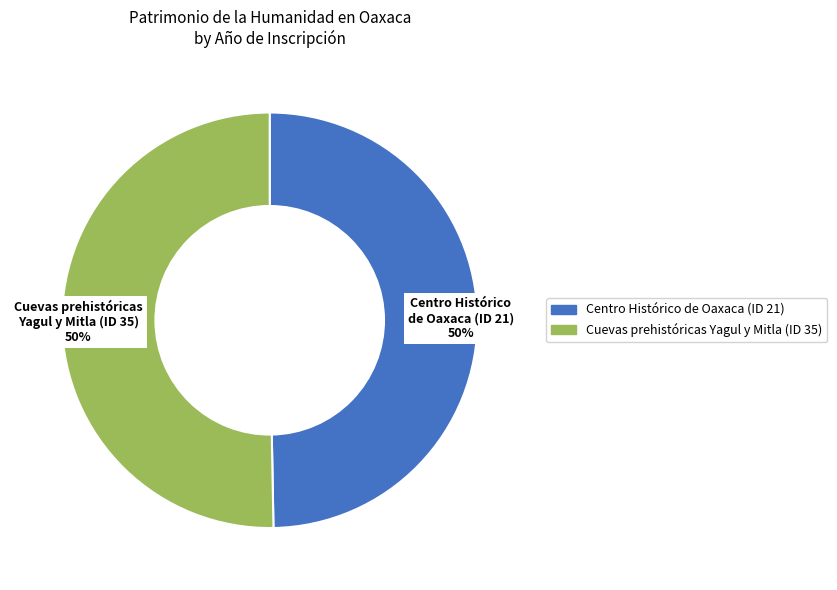

Count the number of slices in the pie.

2